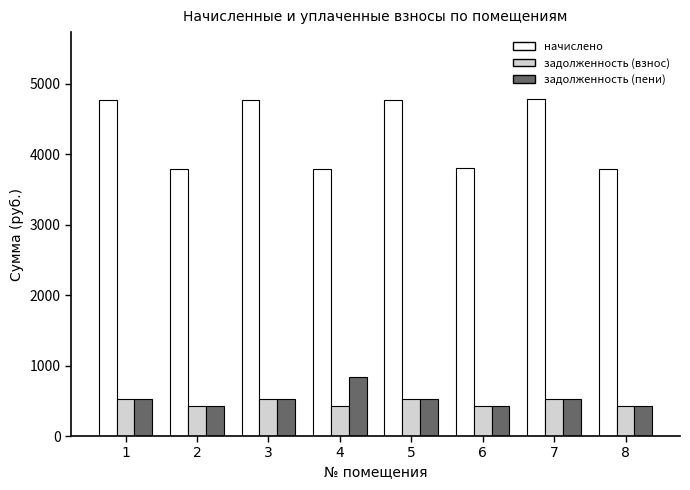

Does the chart contain stacked bars?

No